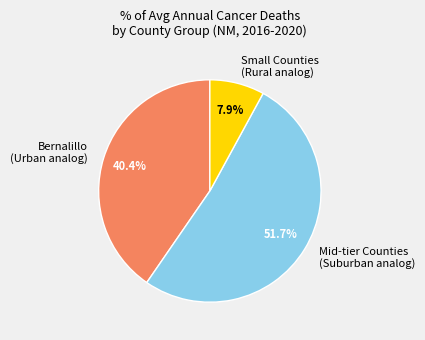

Approximately how many times larger is the value at Mid-tier Counties (Suburban analog) compared to Bernalillo (Urban analog)?

1.3